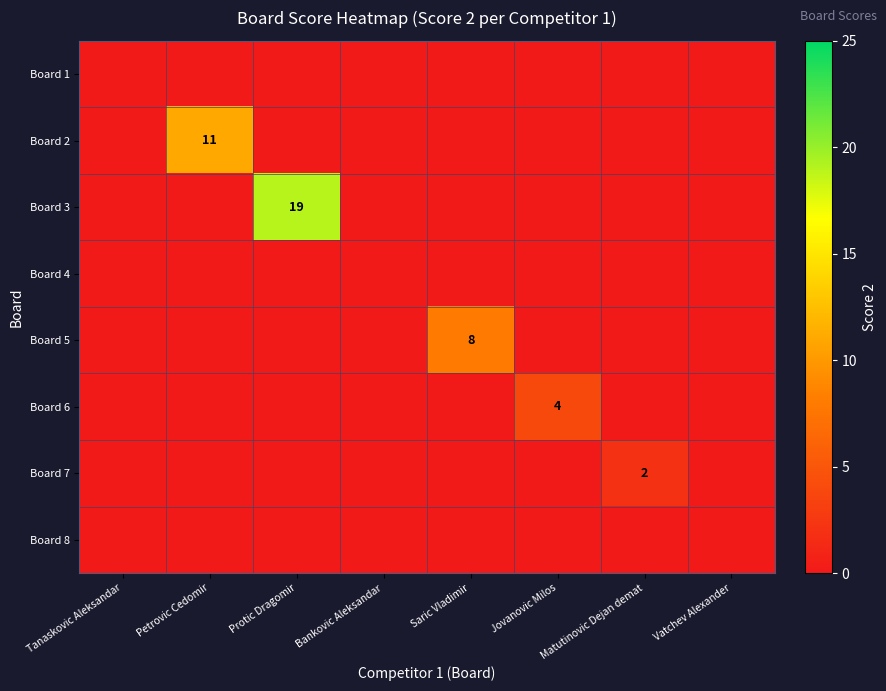

The value of Board 7 at Matutinovic Dejan demat is 3. True or false?

False